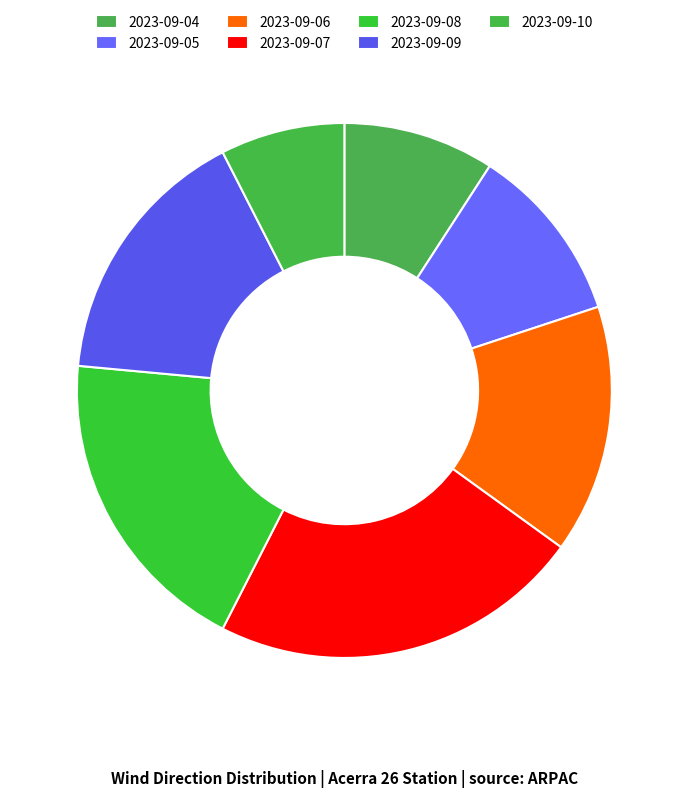

The 2023-09-06 slice represents 7% of the pie. True or false?

False